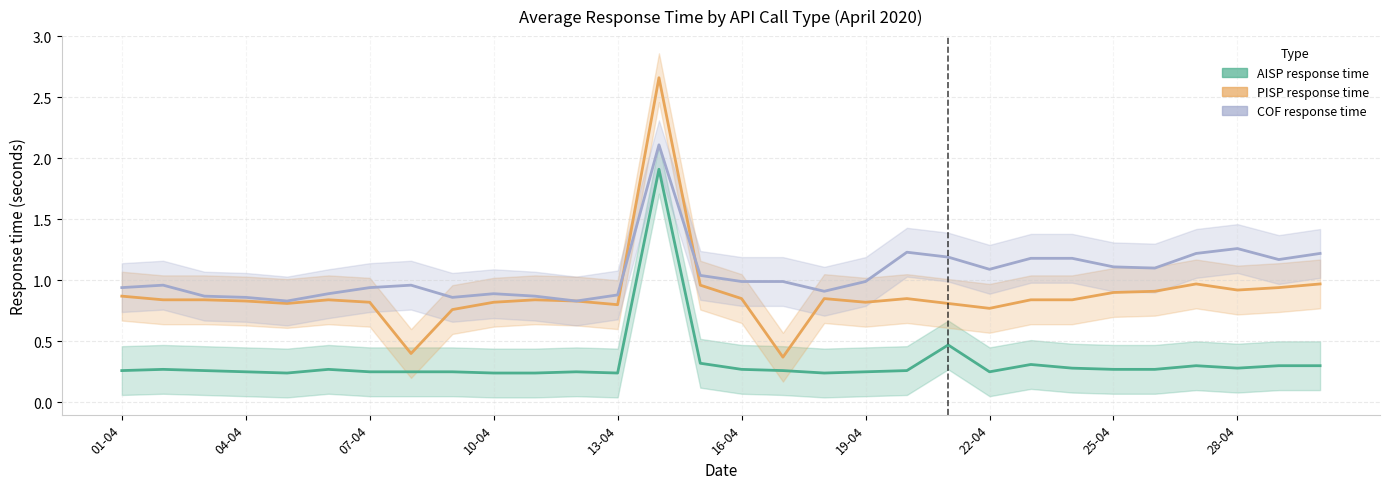

Is it true that AISP response time equals 0.4 at 26?

False